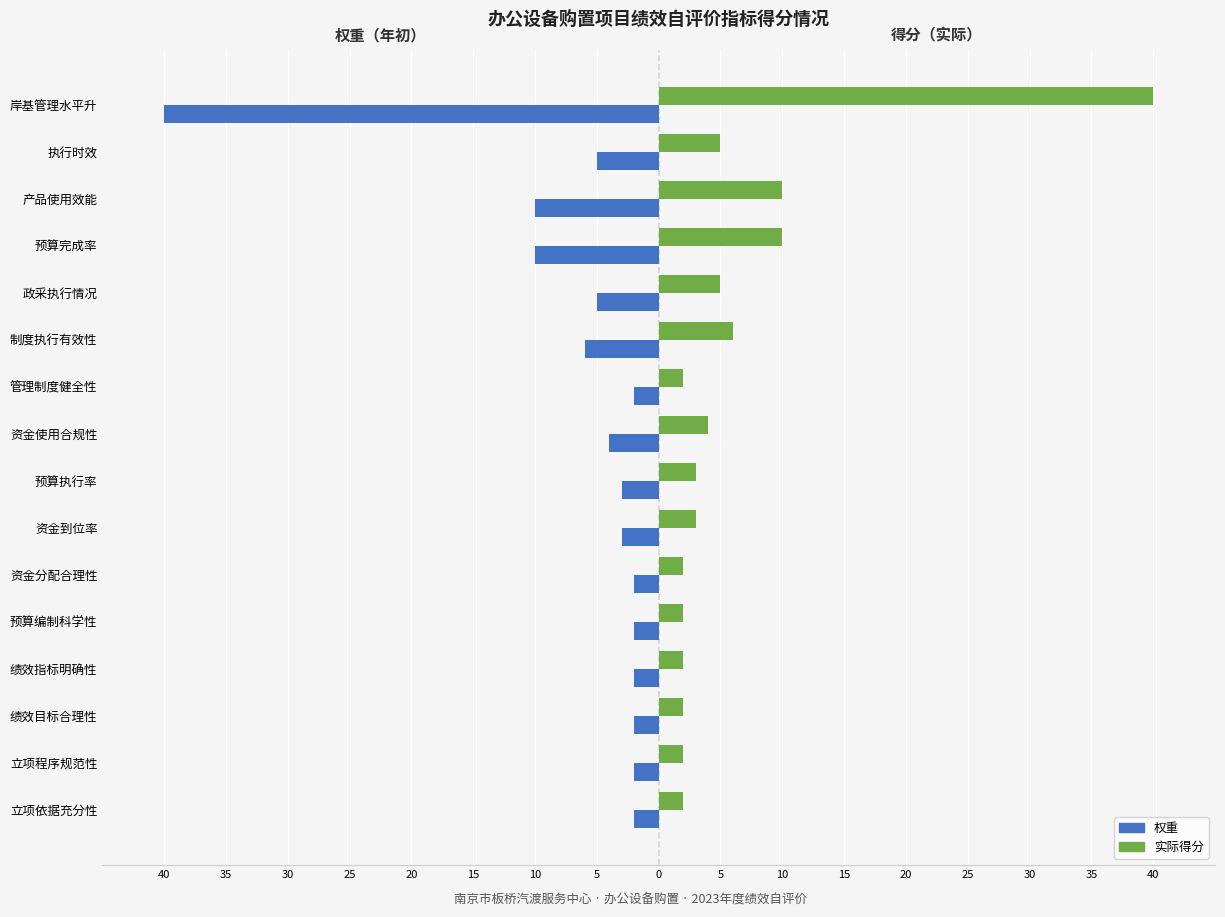

What are all the series names shown in the legend?

权重, 实际得分